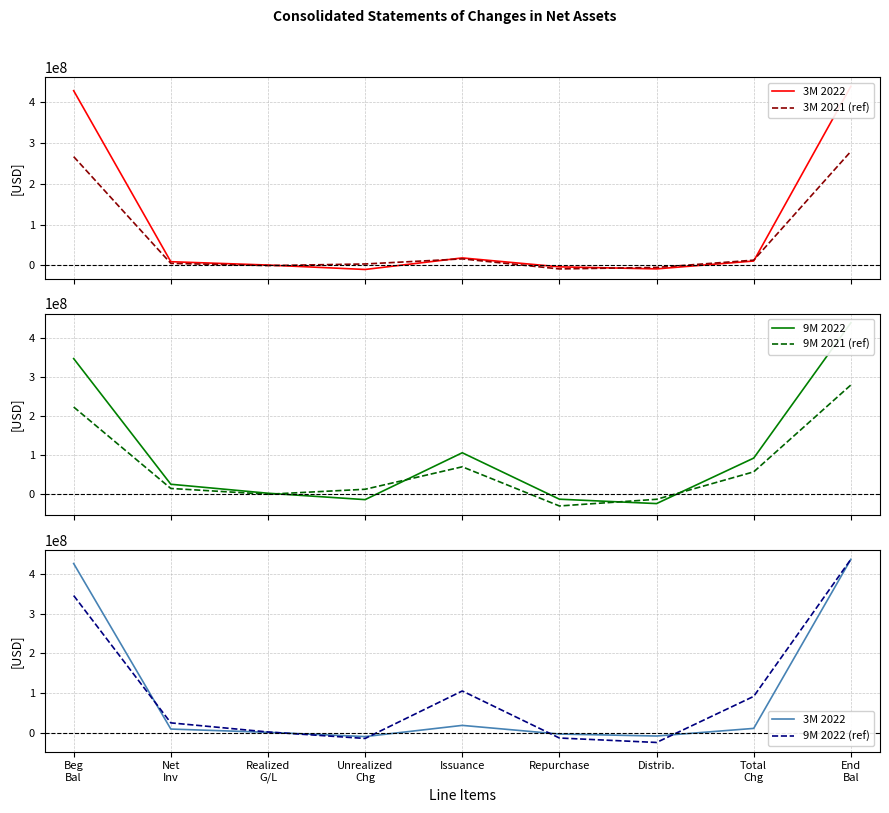

What are all the series names shown in the legend?

3M 2022, 3M 2021 (ref), 9M 2022, 9M 2021 (ref), 9M 2022 (ref)